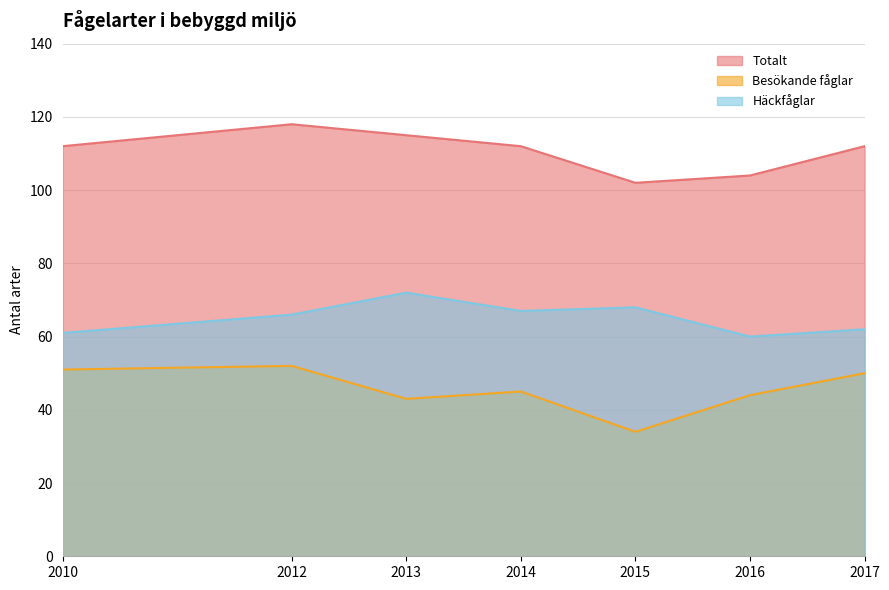

At which label is Häckfåglar closest to 66?

2012